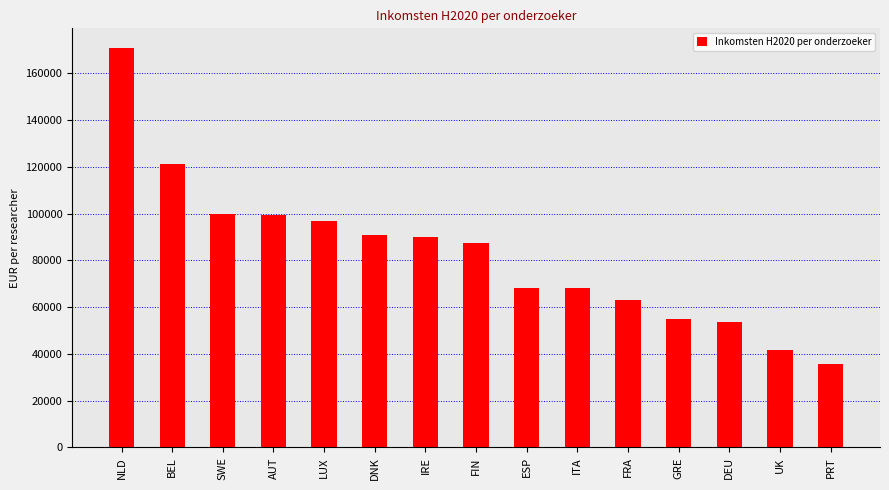

What is the ratio of the value at FRA to the value at SWE?

0.6